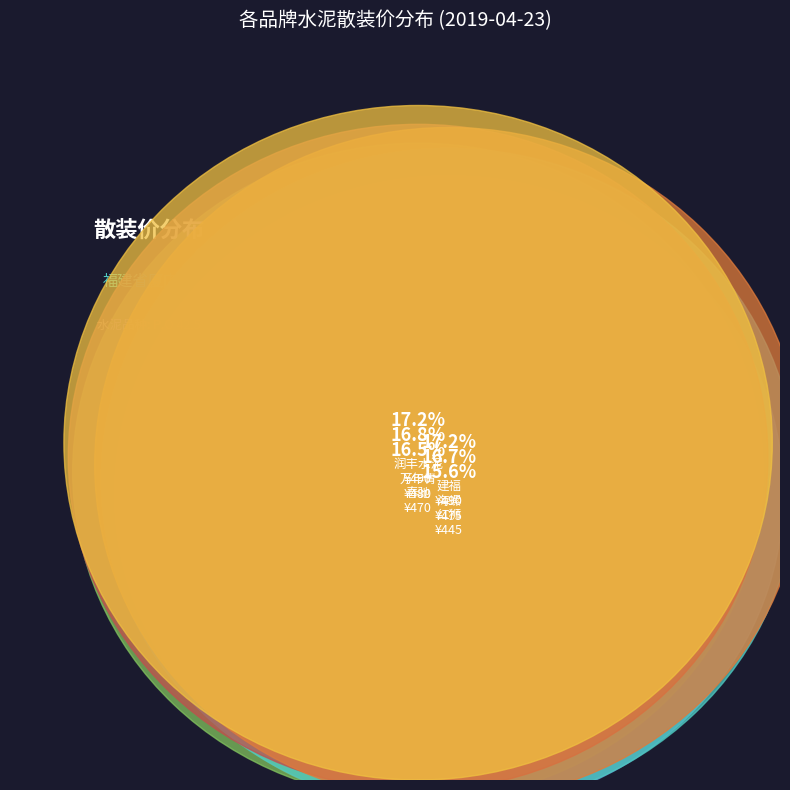

Is 海螺 the majority of the pie?

No